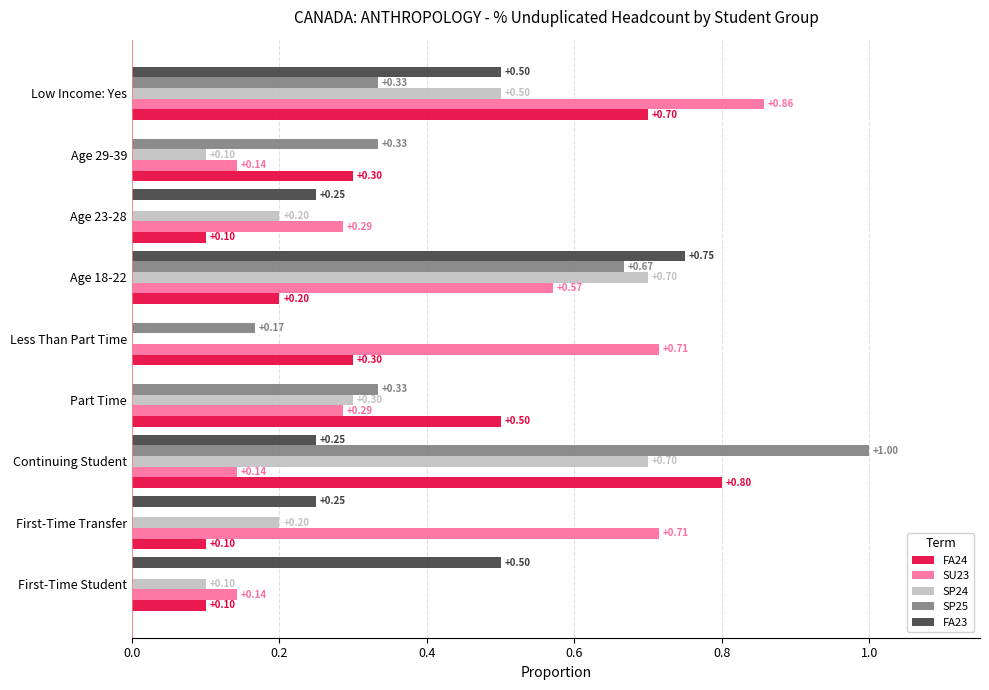

At which label does FA24 reach its peak?

Continuing Student